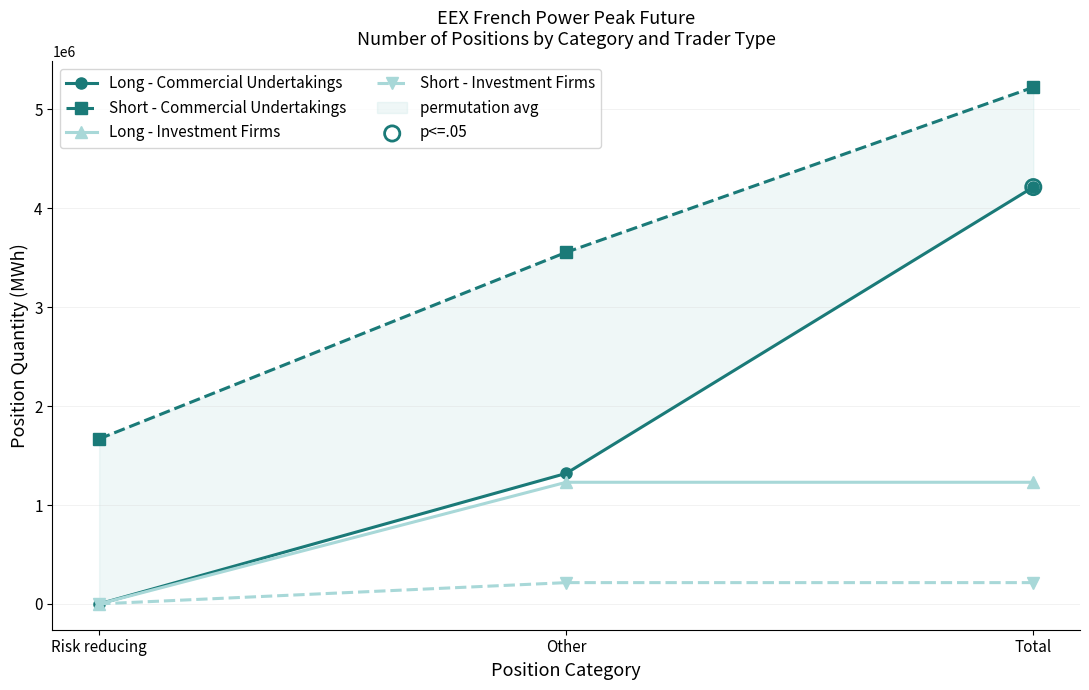

At which category is the sum across all series the highest?

Total